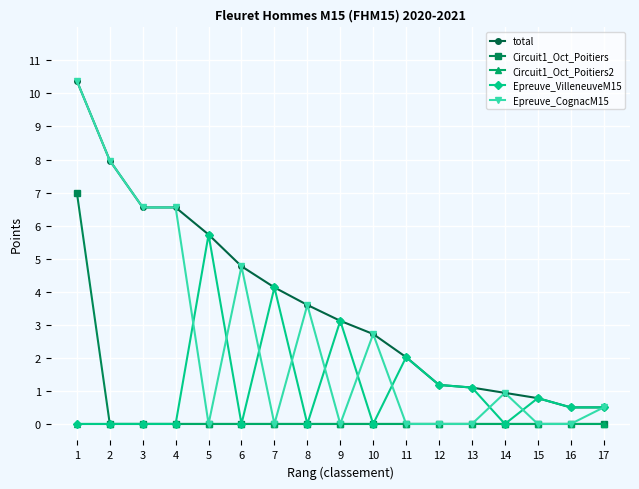

What are all the series names shown in the legend?

total, Circuit1_Oct_Poitiers, Circuit1_Oct_Poitiers2, Epreuve_VilleneuveM15, Epreuve_CognacM15